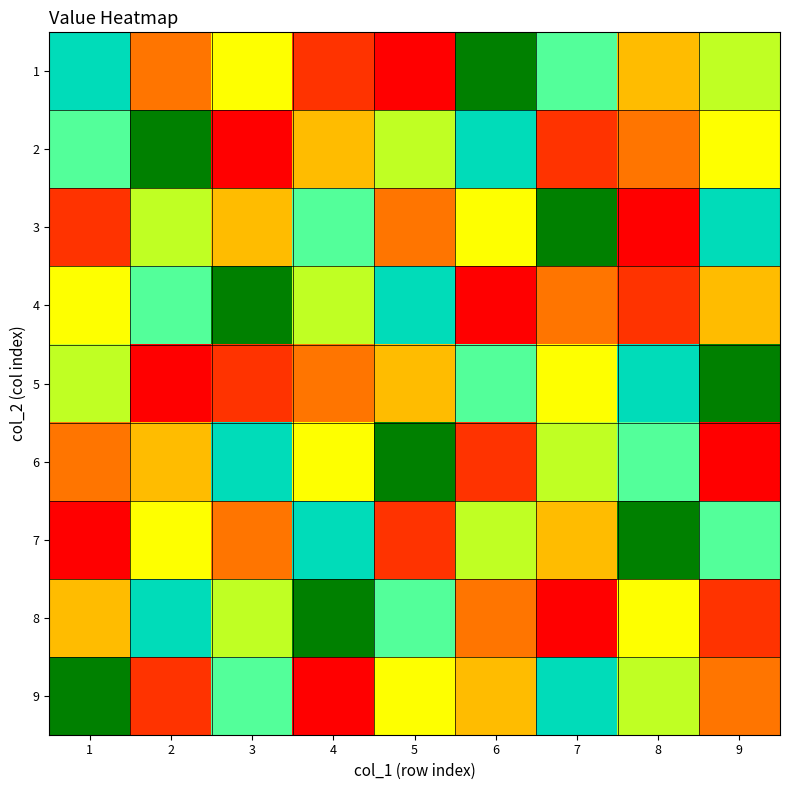

What is the total value across all series at 4?

45